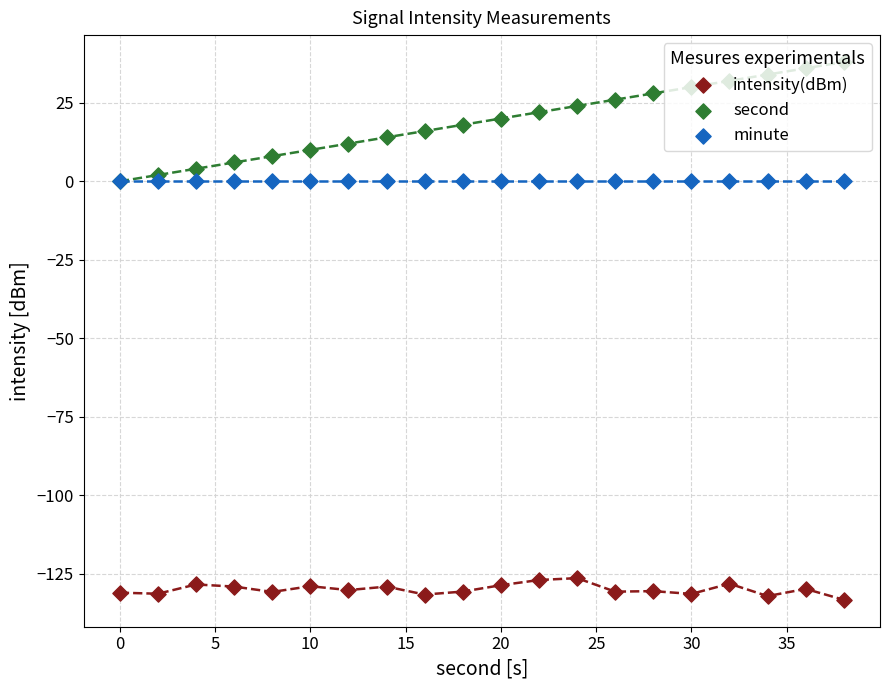

What are all the series names shown in the legend?

intensity(dBm), second, minute